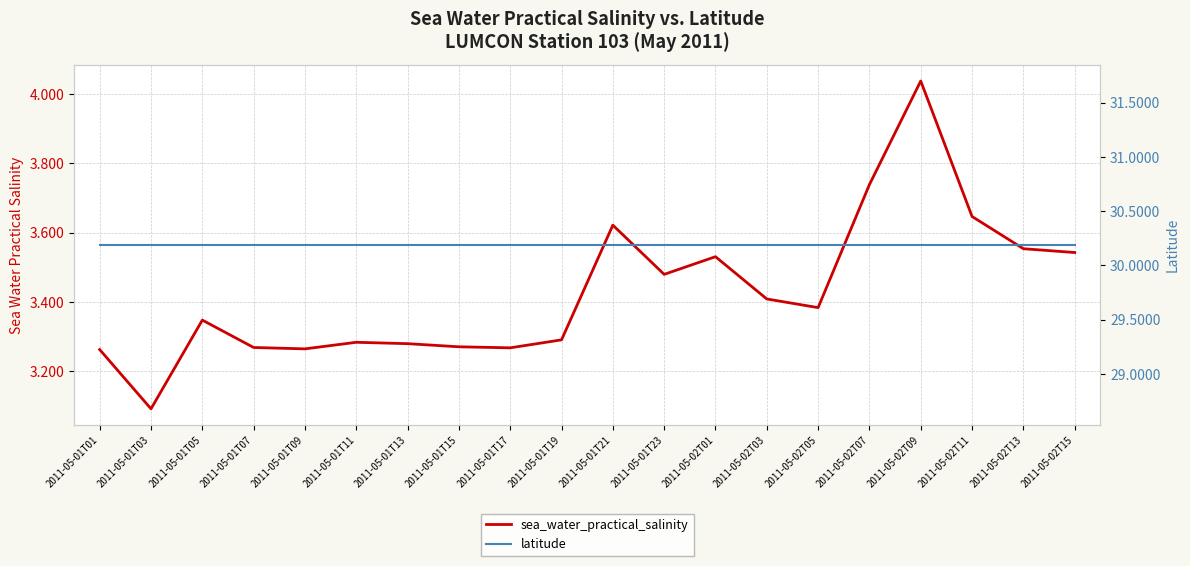

Reading right to left, list all the values displayed in this chart.

sea_water_practical_salinity: 3.5	3.6	3.6	4.0	3.7	3.4	3.4	3.5	3.5	3.6	3.3	3.3	3.3	3.3	3.3	3.3	3.3	3.3	3.1	3.3
latitude: 30.2	30.2	30.2	30.2	30.2	30.2	30.2	30.2	30.2	30.2	30.2	30.2	30.2	30.2	30.2	30.2	30.2	30.2	30.2	30.2